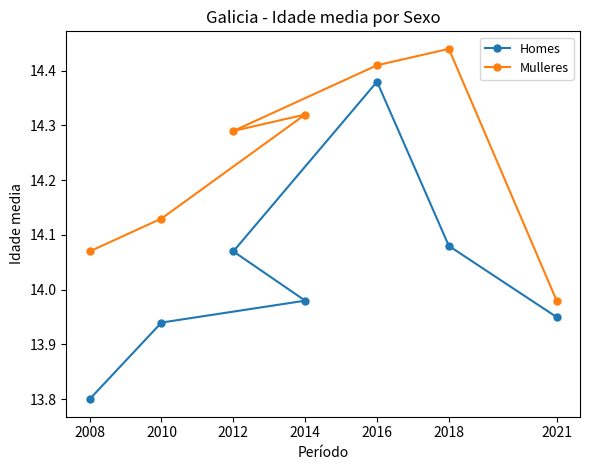

What is the total value across all series at 2012?

28.4